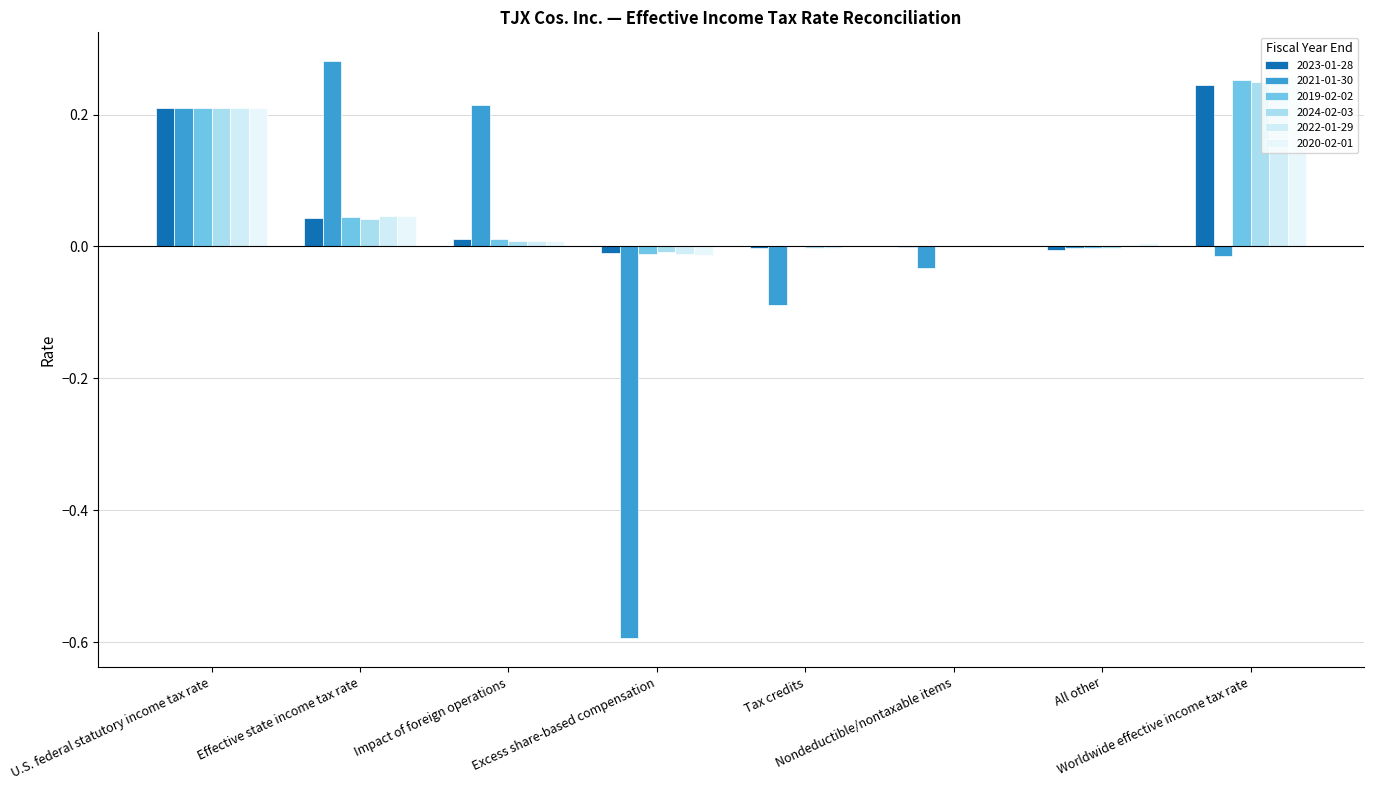

Rank the series at Effective state income tax rate from highest to lowest value.

2021-01-30, 2022-01-29, 2020-02-01, 2019-02-02, 2023-01-28, 2024-02-03